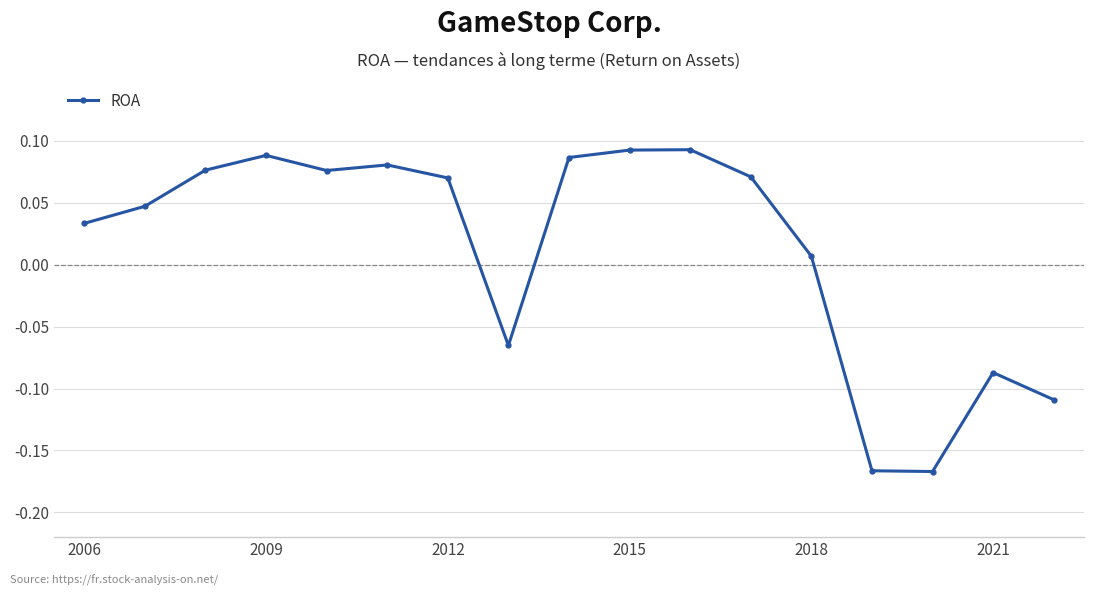

How many points are lower than both their immediate neighbors (excluding endpoints)?

3